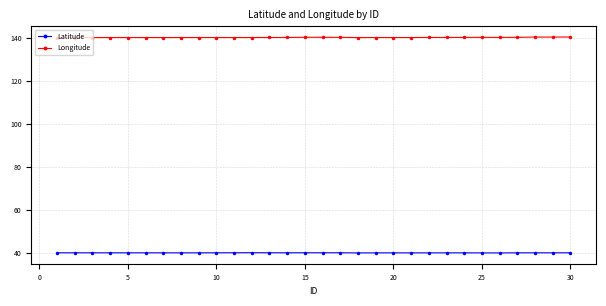

What is the greatest value displayed?

140.3